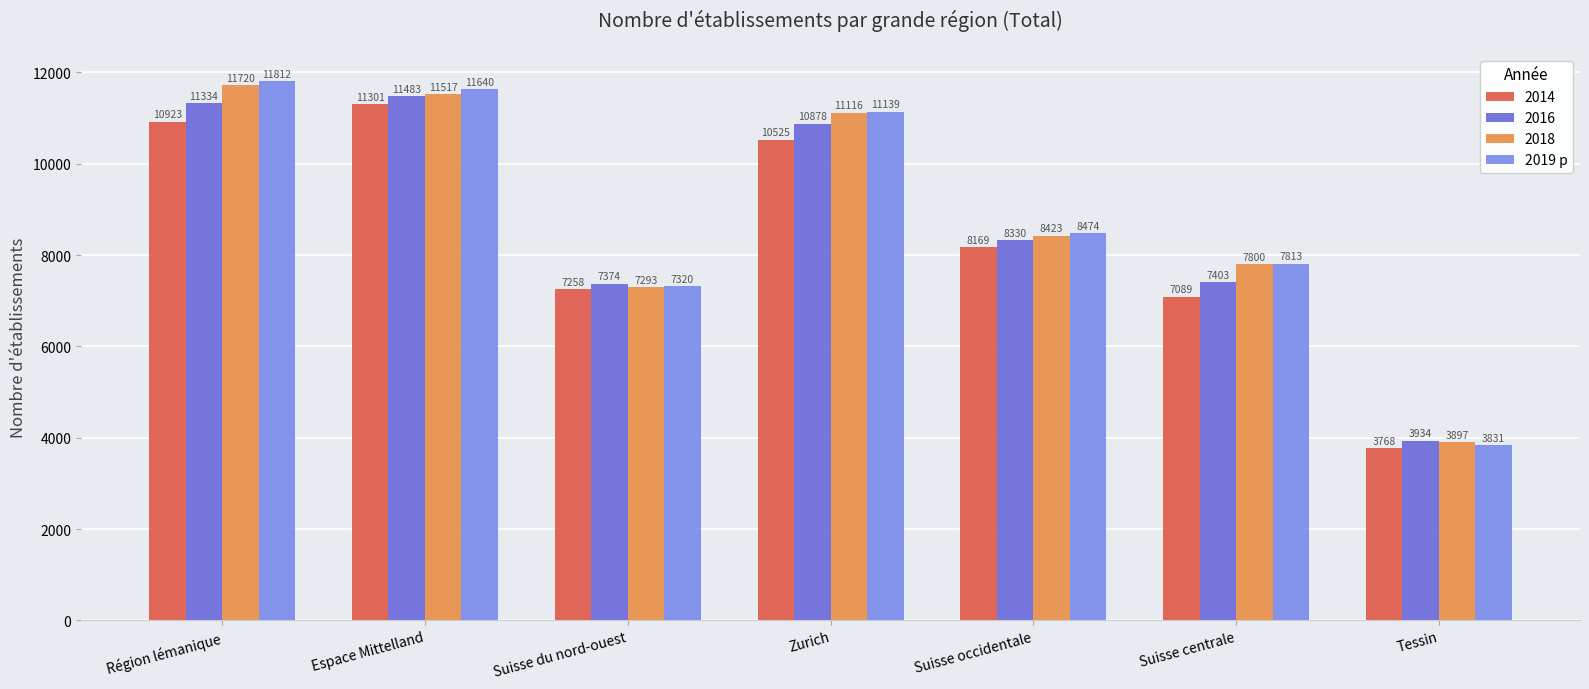

At which category does the chart reach its peak across all series?

Région lémanique